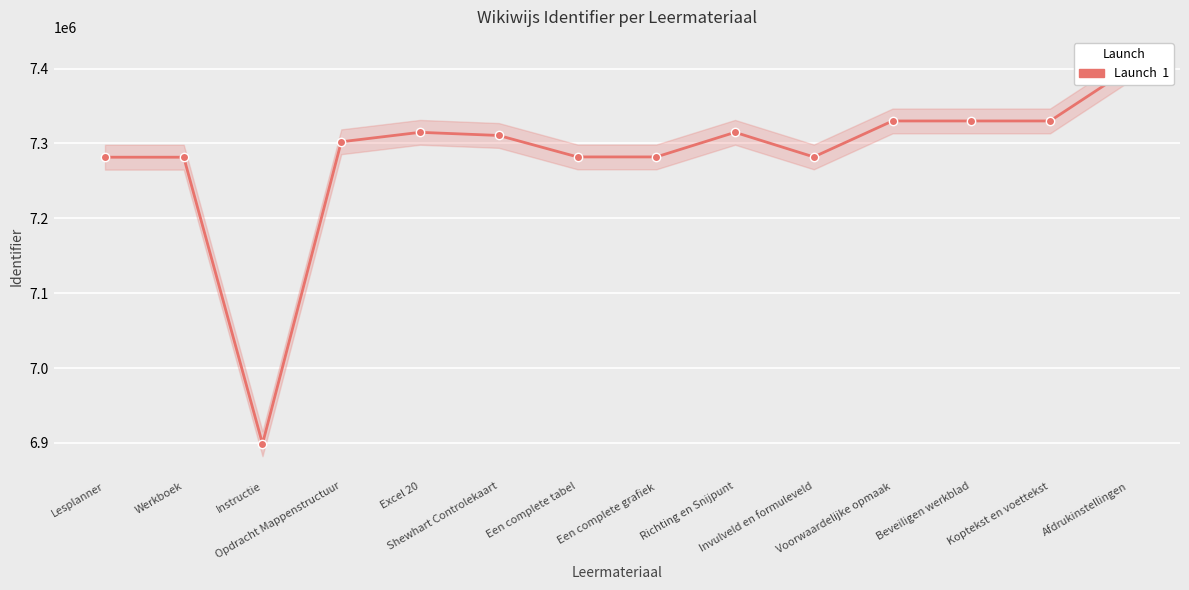

What is the ratio of the value at Een complete tabel to the value at Beveiligen werkblad?

1.0